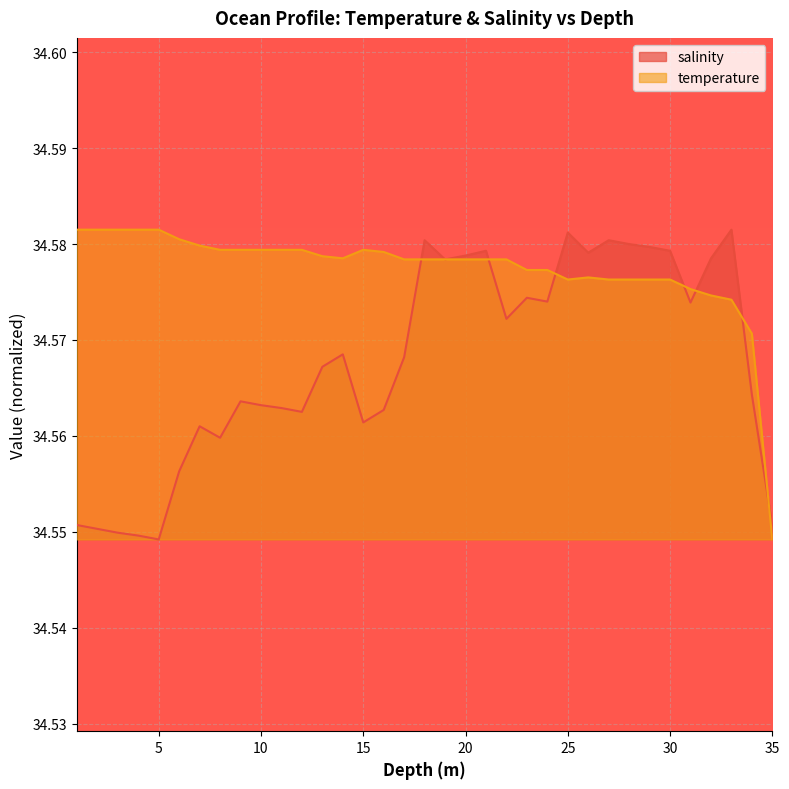

True or false: temperature and salinity intersect in this chart.

True